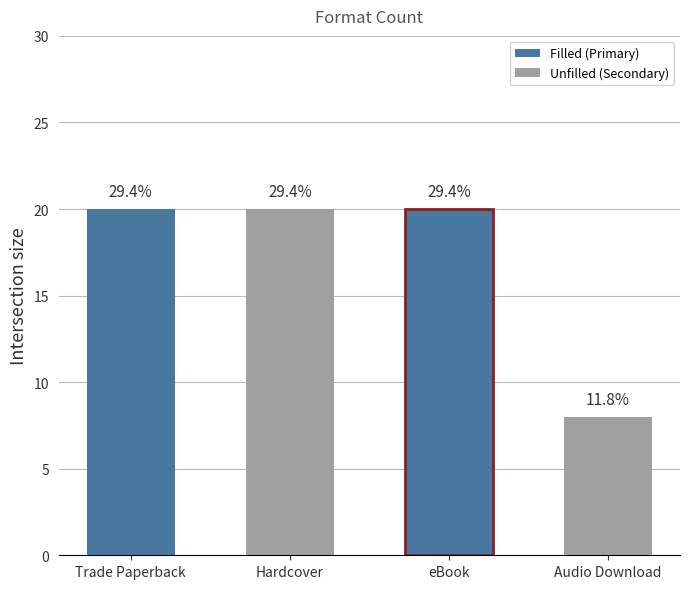

What is the maximum value shown in the chart?

20